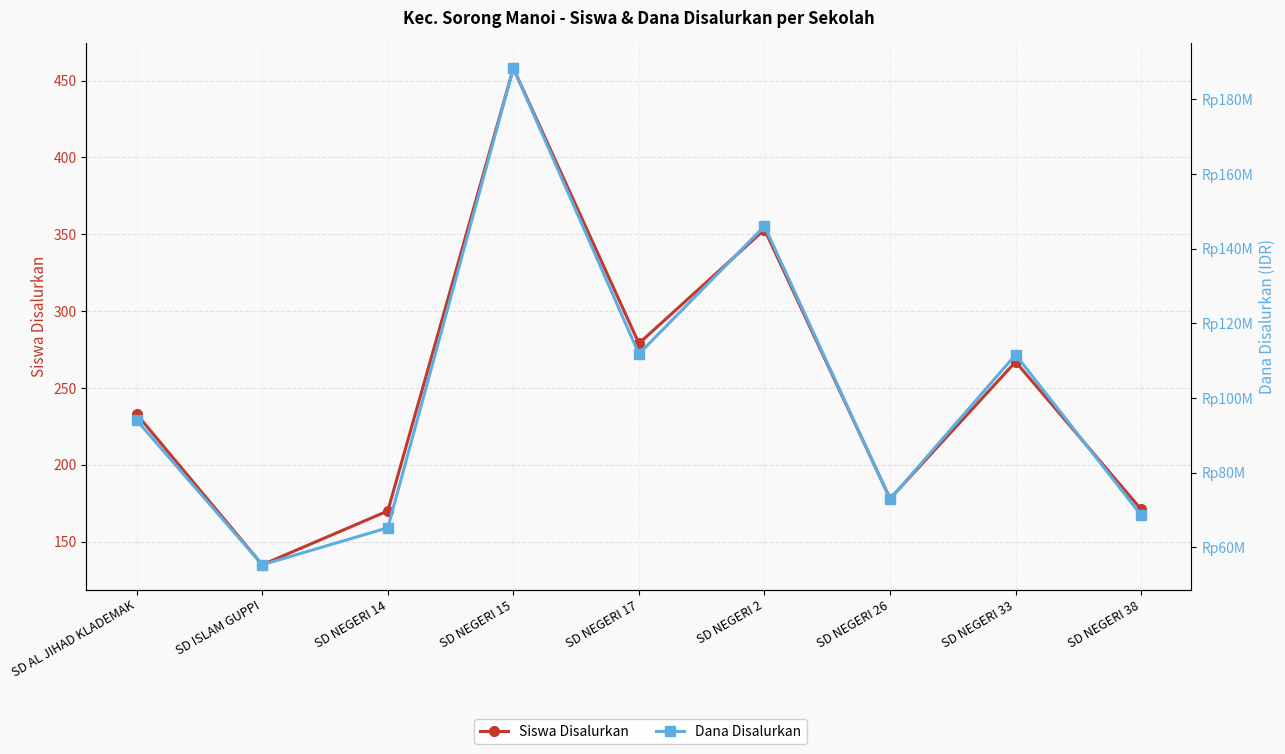

Reading left to right, what are all the values shown in this chart?

Siswa Disalurkan: SD AL JIHAD KLADEMAK=233	SD ISLAM GUPPI=135	SD NEGERI 14=170	SD NEGERI 15=458	SD NEGERI 17=279	SD NEGERI 2=353	SD NEGERI 26=178	SD NEGERI 33=267	SD NEGERI 38=171
Dana Disalurkan: SD AL JIHAD KLADEMAK=94050000	SD ISLAM GUPPI=55350000	SD NEGERI 14=65250000	SD NEGERI 15=188325000	SD NEGERI 17=111825000	SD NEGERI 2=146025000	SD NEGERI 26=72900000	SD NEGERI 33=111600000	SD NEGERI 38=68625000